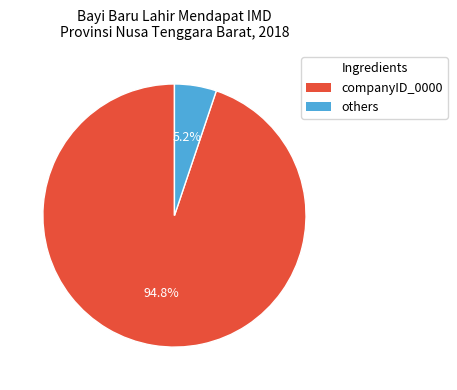

Is there a majority slice in this chart?

Yes